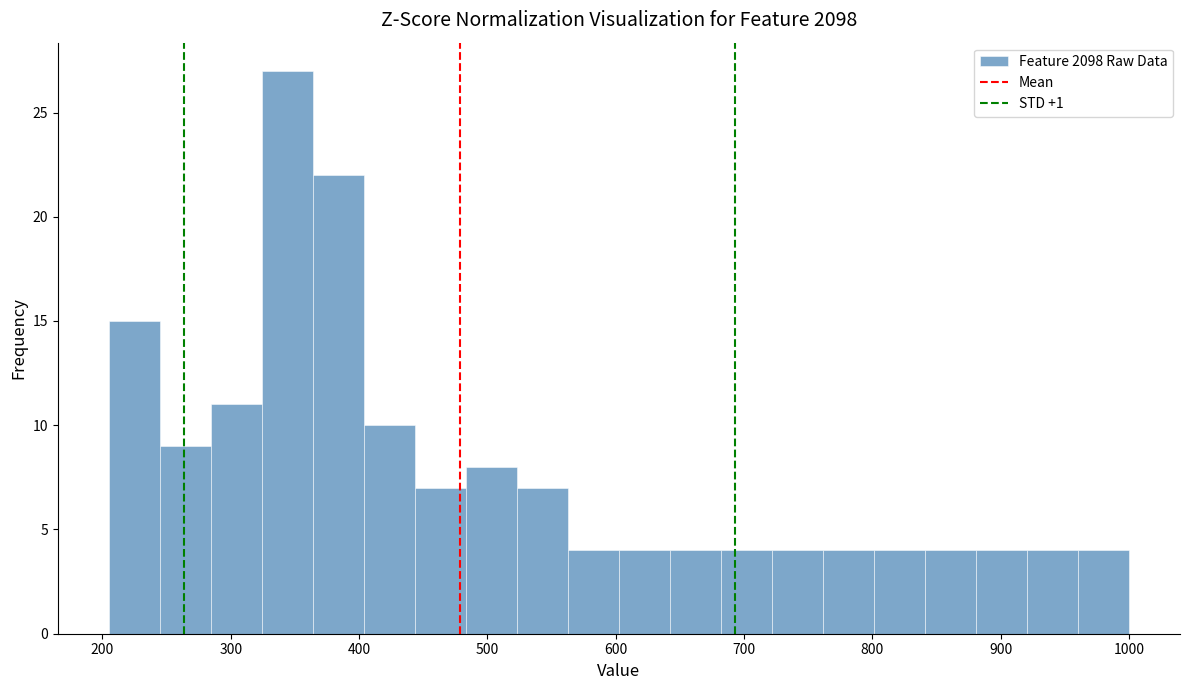

Around what value on the x-axis is the tallest bar? Give the approximate position of its centre, as read against the axis.

340